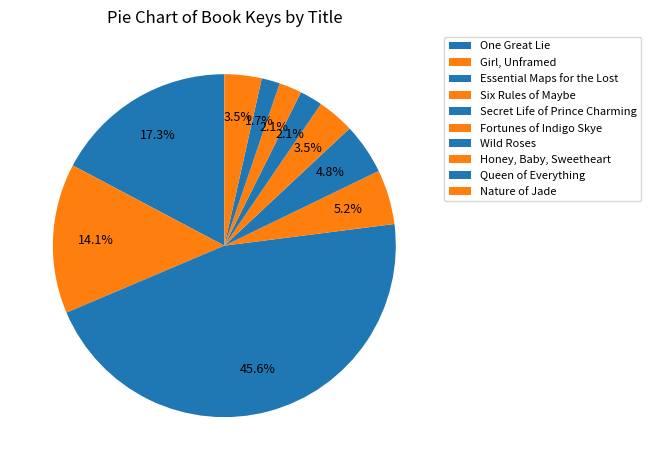

How many segments does this pie chart have?

10